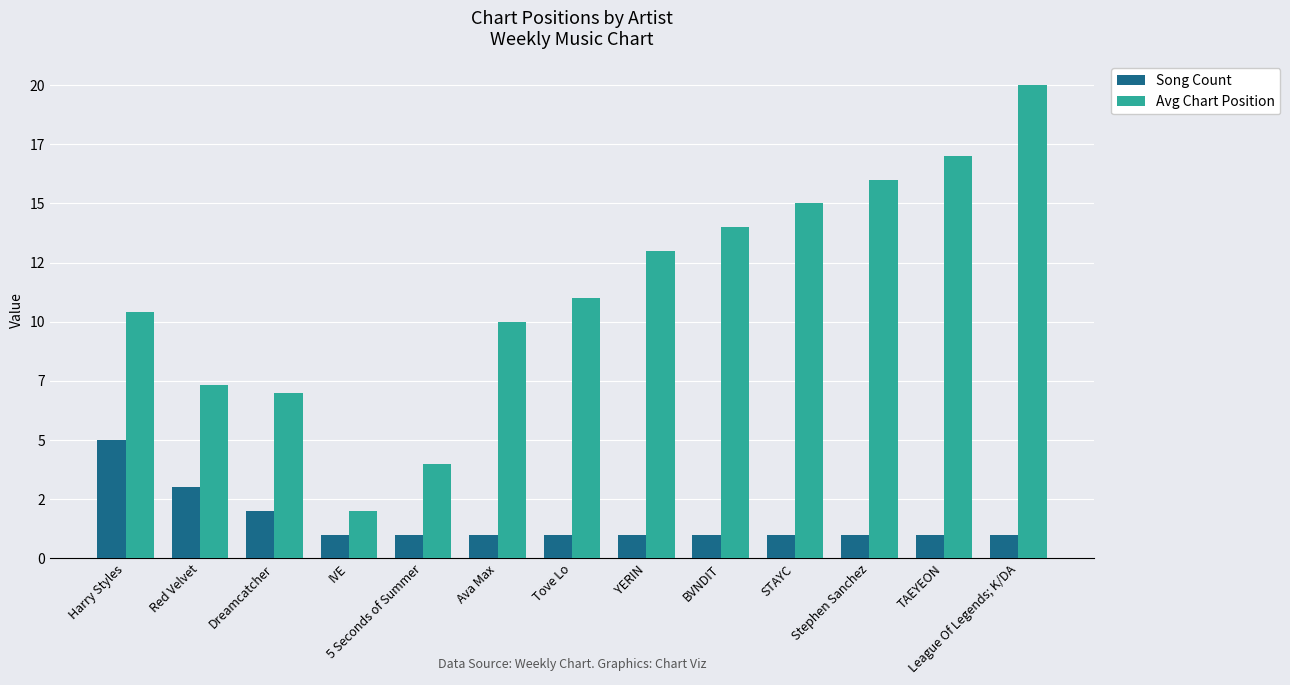

Reading left to right, what are all the values shown in this chart?

Song Count: 5.0	3.0	2.0	1.0	1.0	1.0	1.0	1.0	1.0	1.0	1.0	1.0	1.0
Avg Chart Position: 10.4	7.3	7.0	2.0	4.0	10.0	11.0	13.0	14.0	15.0	16.0	17.0	20.0